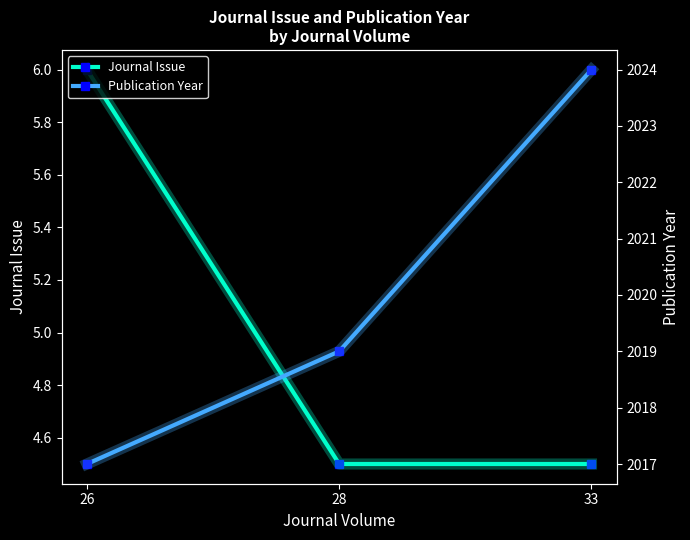

At which label does Journal Issue reach its minimum?

28